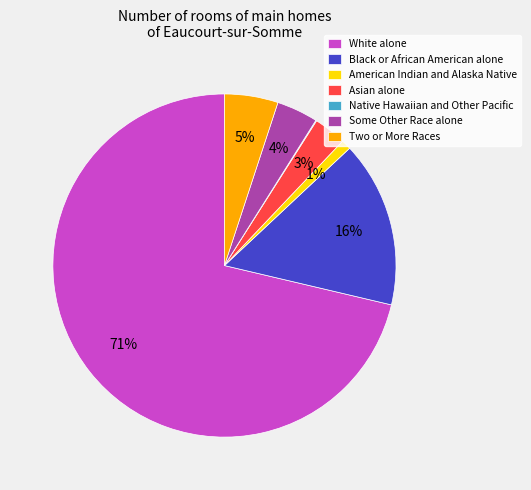

To the nearest percent, what is the difference between the largest and smallest slice percentages?

71%